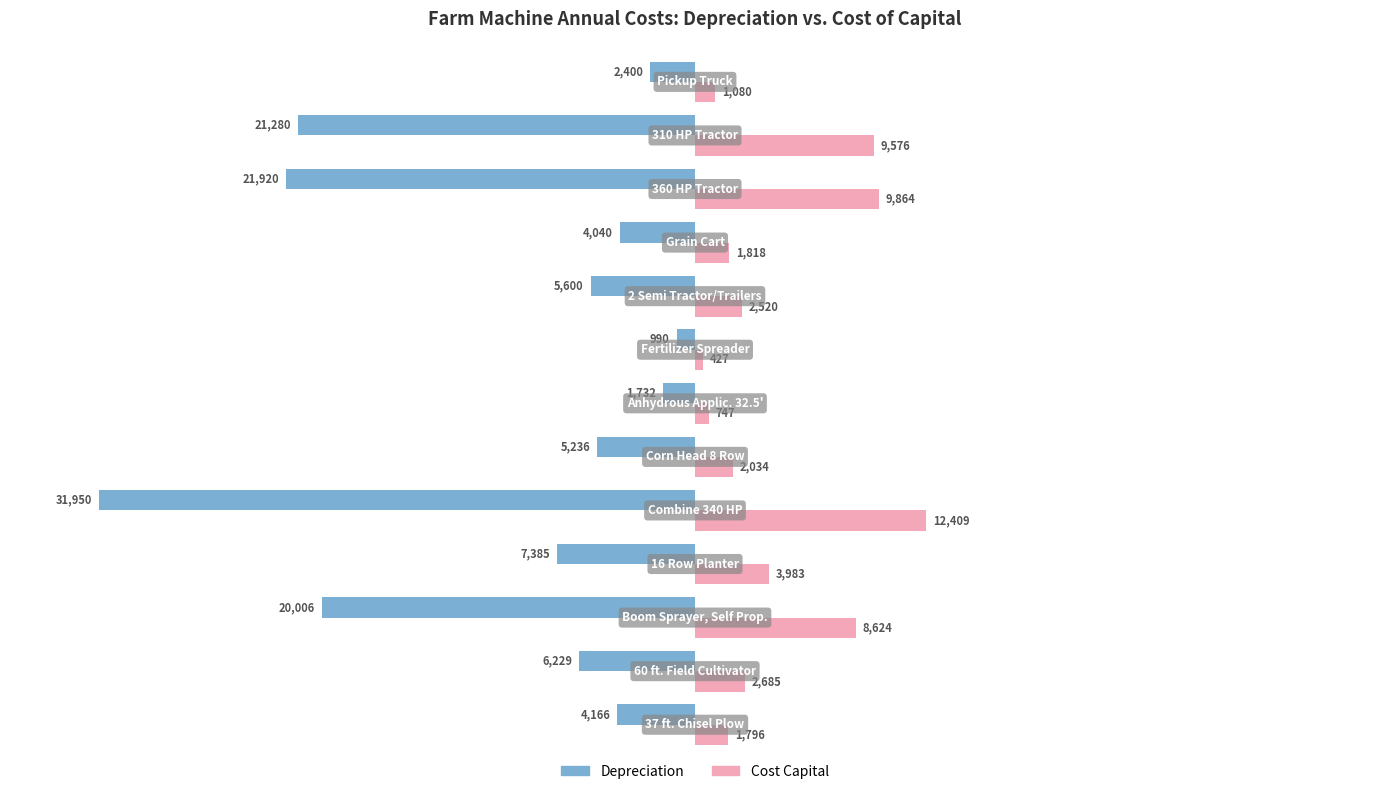

List the series in order of their overall mean, lowest first.

Depreciation, Cost Capital